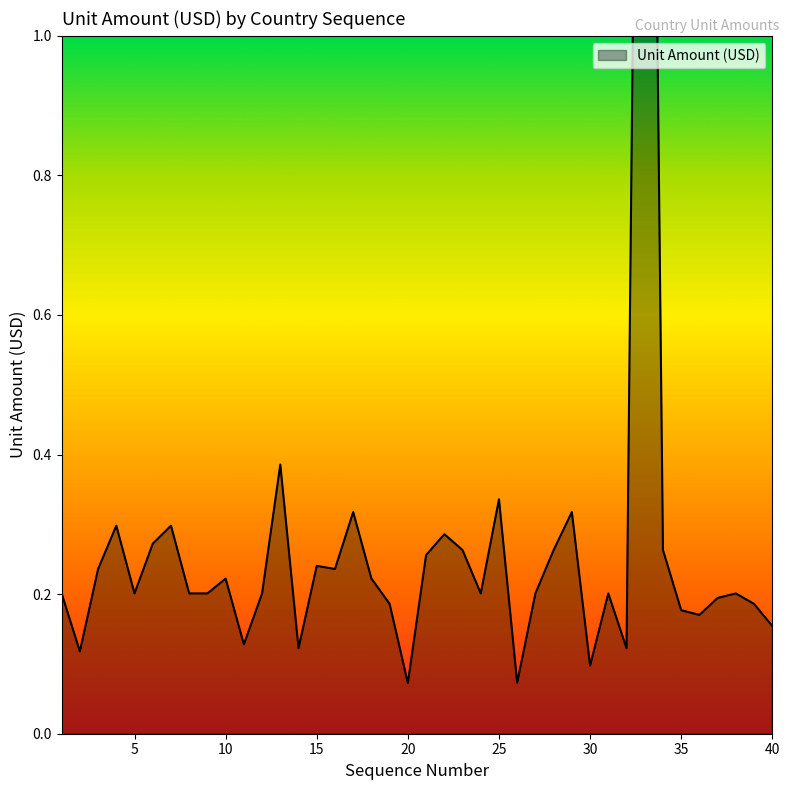

Does the chart display data point markers on the line(s)?

No